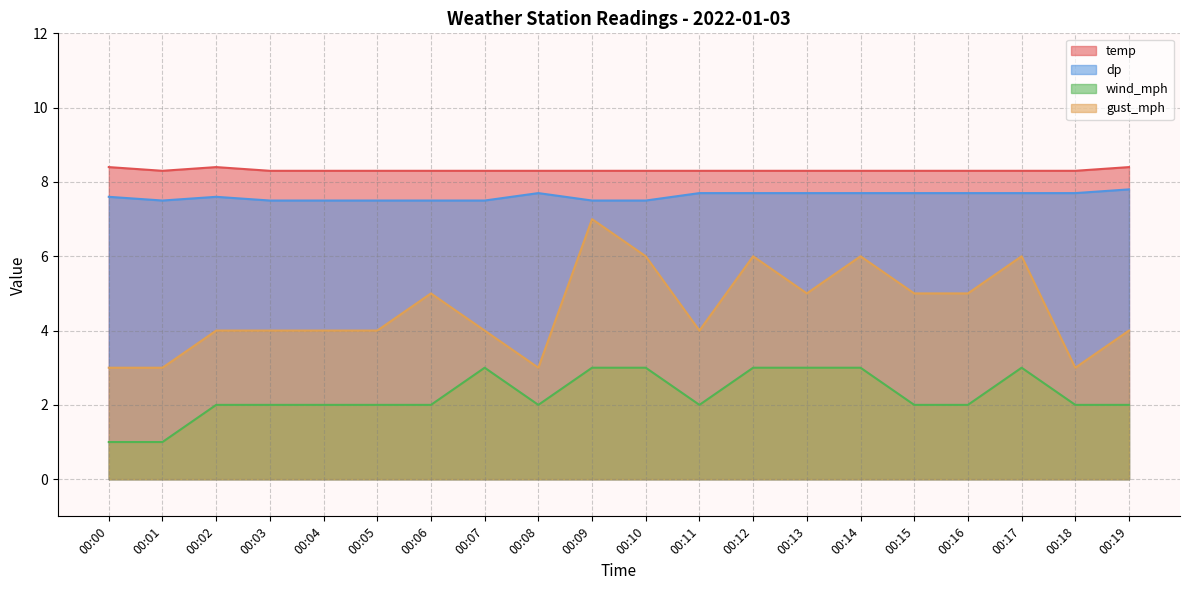

Which series has the widest spread of values?

gust_mph